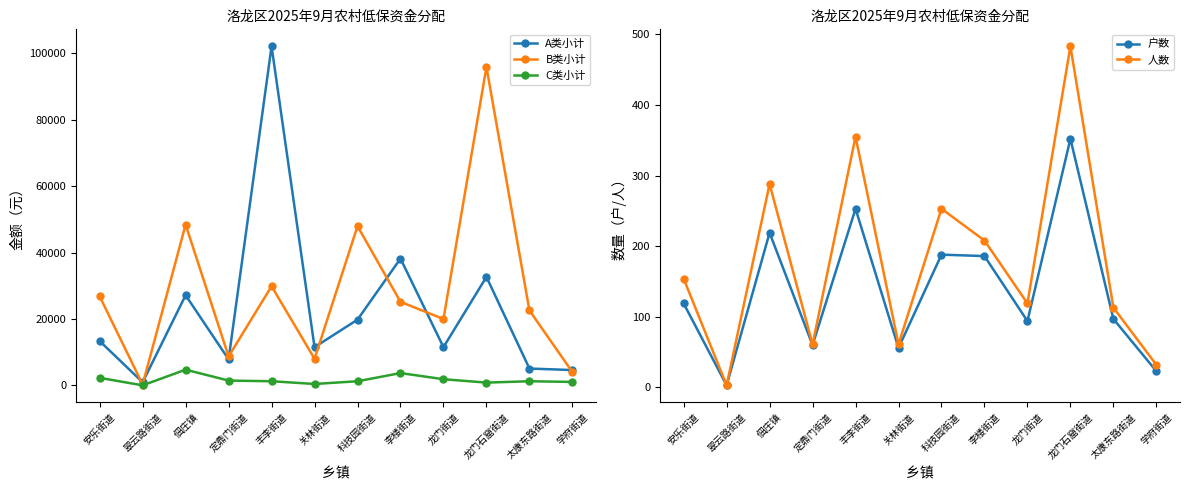

True or false: 人数 and 户数 cross at least once.

False